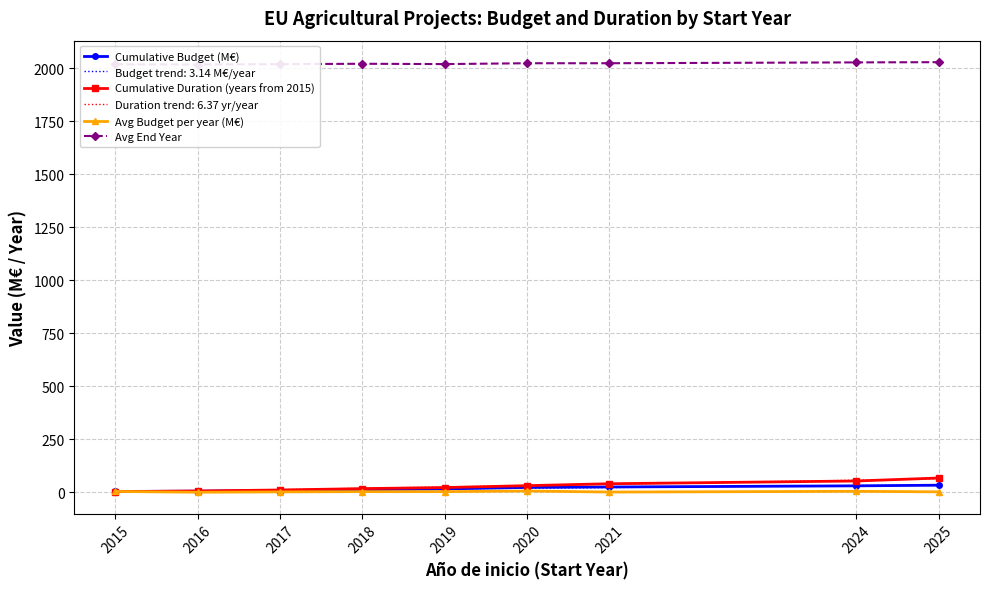

True or false: Avg End Year has more than 1 points higher than both neighbors.

False